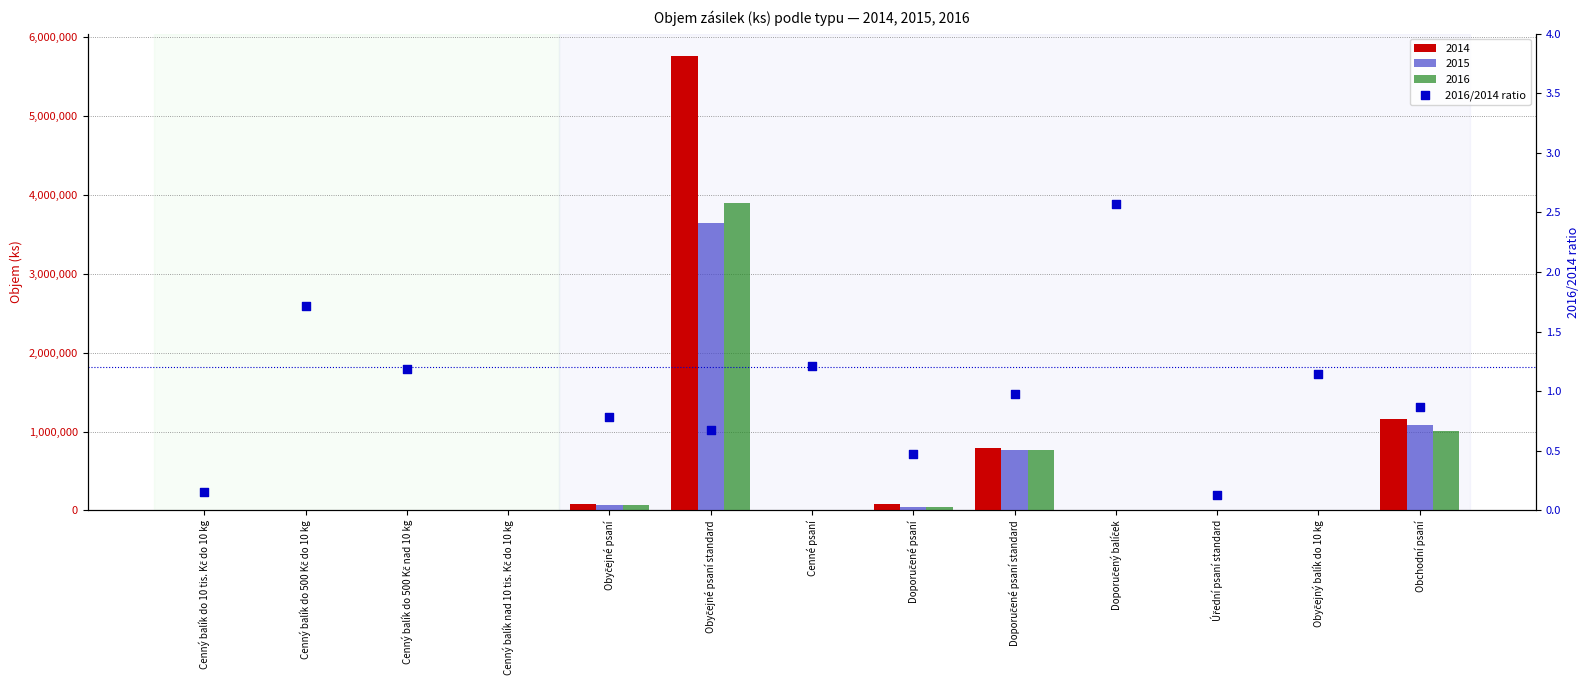

Which has a higher value, Cenný balík nad 10 tis. Kč do 10 kg or Obyčejné psaní standard?

Cenný balík nad 10 tis. Kč do 10 kg